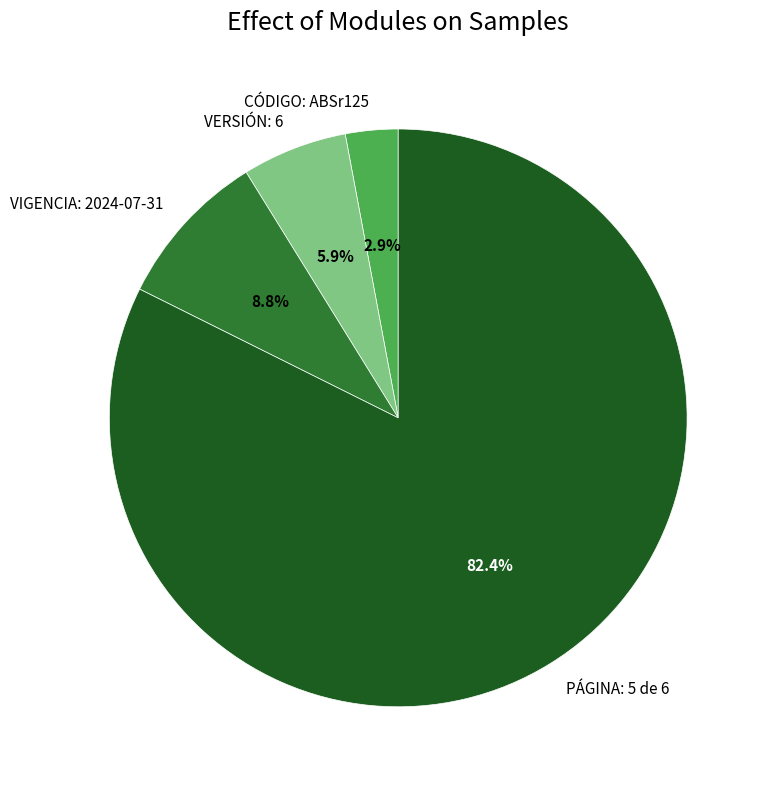

Rank the categories by value from highest to lowest.

PÁGINA: 5 de 6, VIGENCIA: 2024-07-31, VERSIÓN: 6, CÓDIGO: ABSr125